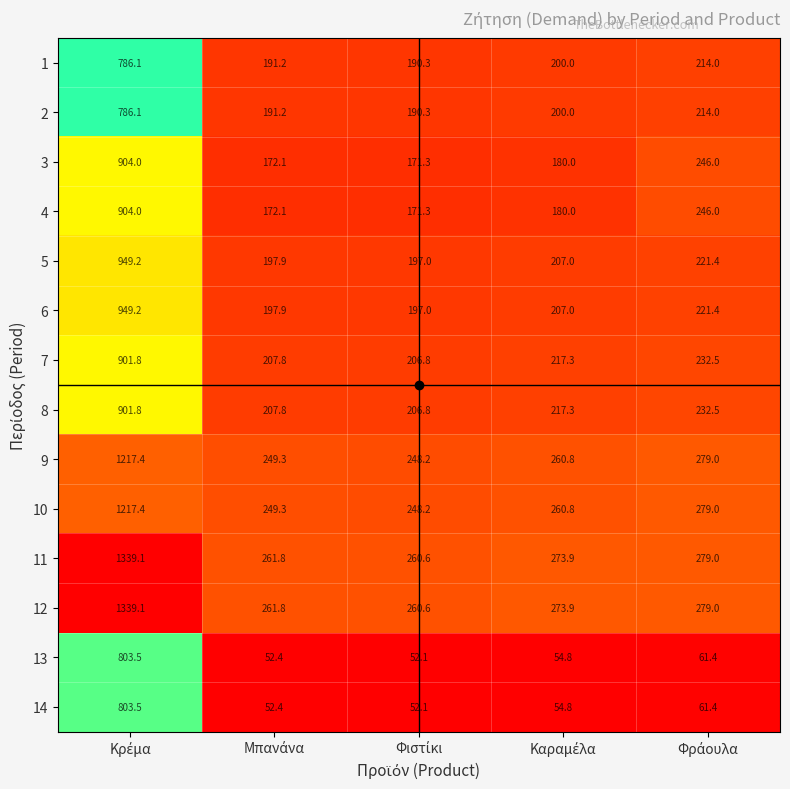

What is the lowest value of the 8 series?

206.8